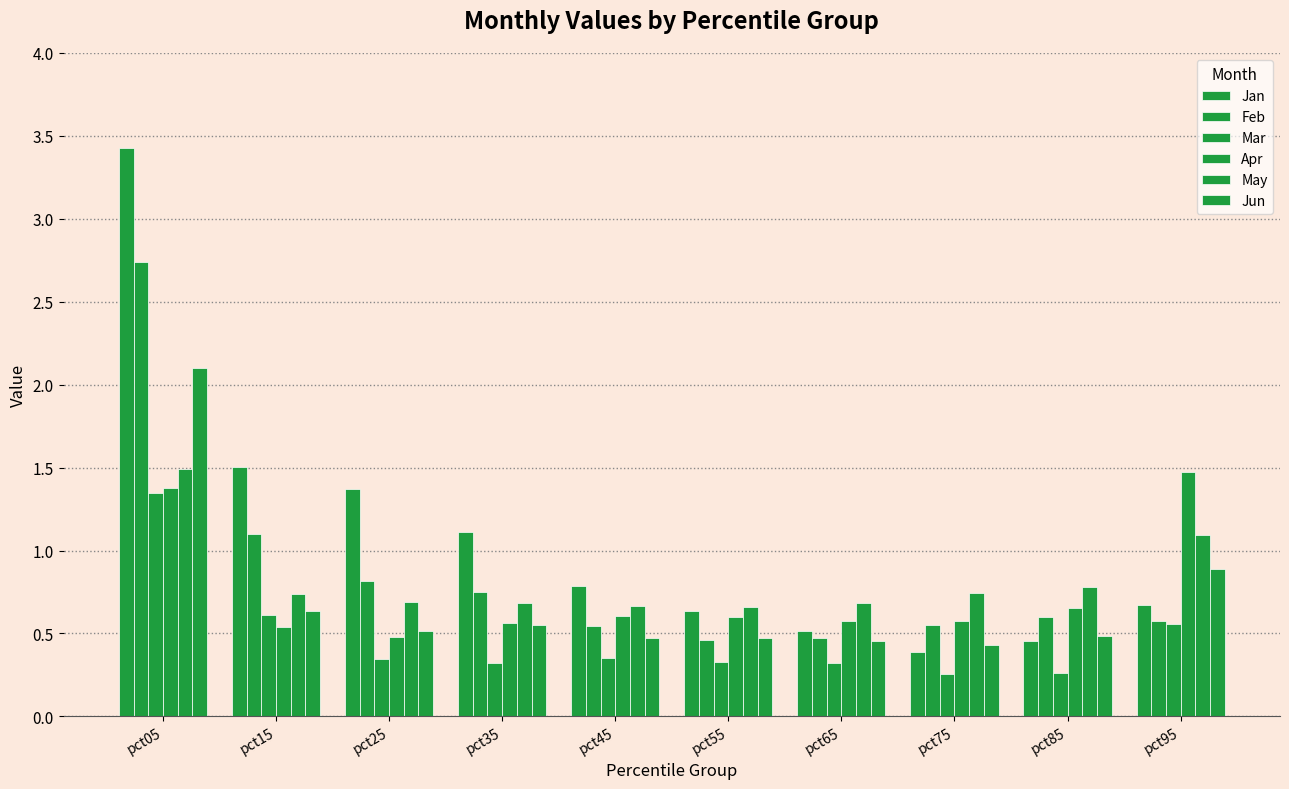

Reading right to left, what are all the values shown in this chart?

Jan: 0.7	0.5	0.4	0.5	0.6	0.8	1.1	1.4	1.5	3.4
Feb: 0.6	0.6	0.6	0.5	0.5	0.5	0.8	0.8	1.1	2.7
Mar: 0.6	0.3	0.3	0.3	0.3	0.3	0.3	0.3	0.6	1.3
Apr: 1.5	0.7	0.6	0.6	0.6	0.6	0.6	0.5	0.5	1.4
May: 1.1	0.8	0.7	0.7	0.7	0.7	0.7	0.7	0.7	1.5
Jun: 0.9	0.5	0.4	0.5	0.5	0.5	0.5	0.5	0.6	2.1